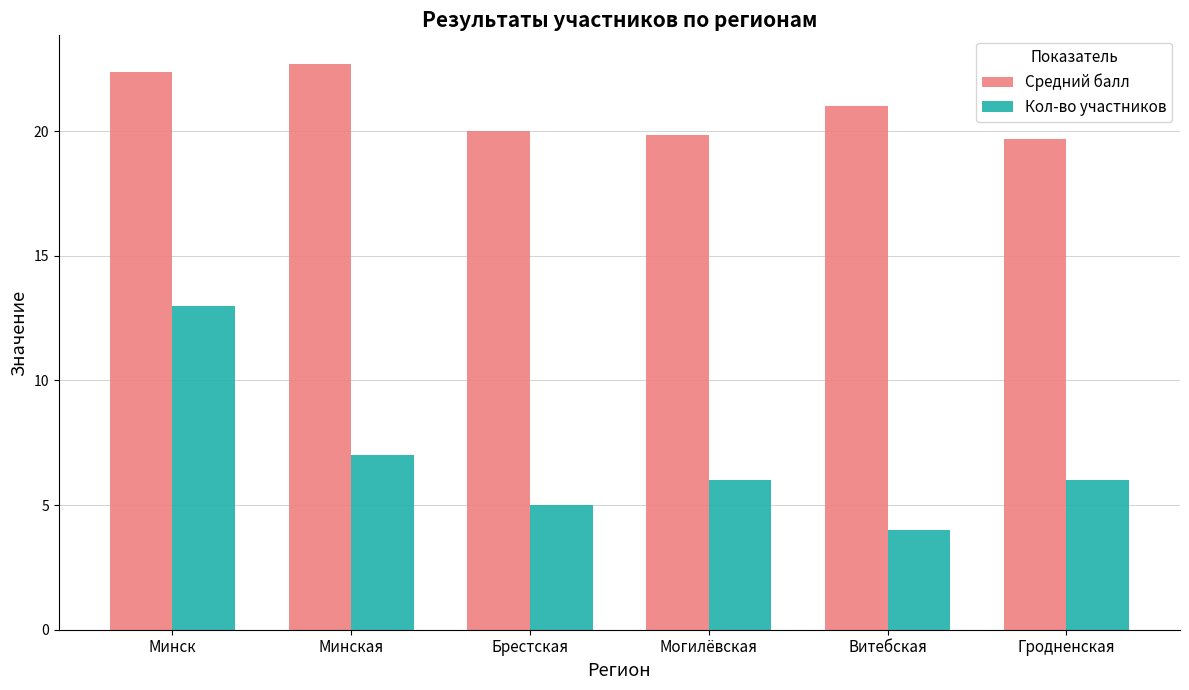

Which series changed the most between Минская and Брестская?

Средний балл